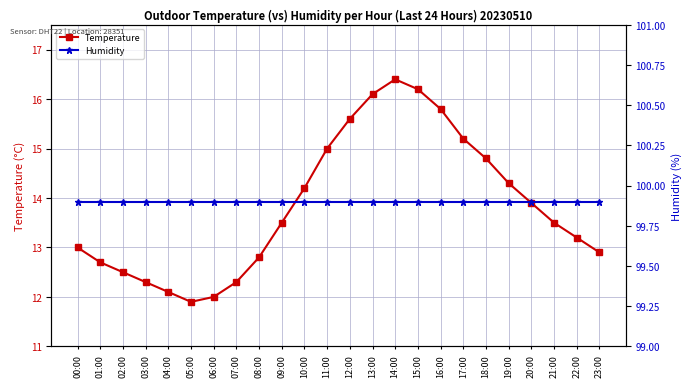

What is the approximate value of Humidity at 21:00?

99.9